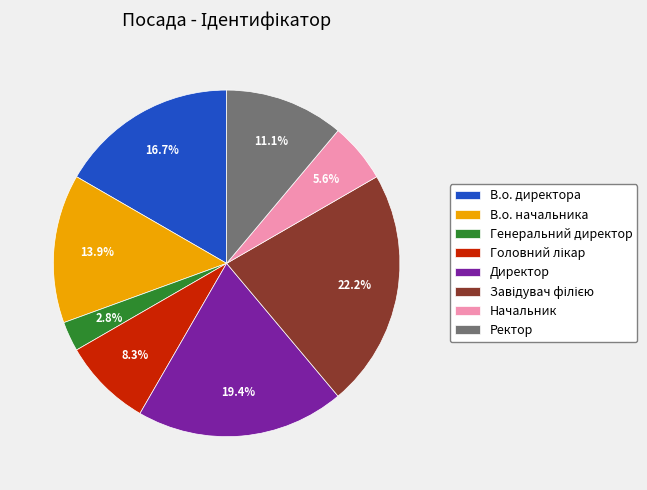

Is the sum of Генеральний директор and В.о. начальника greater than half?

No